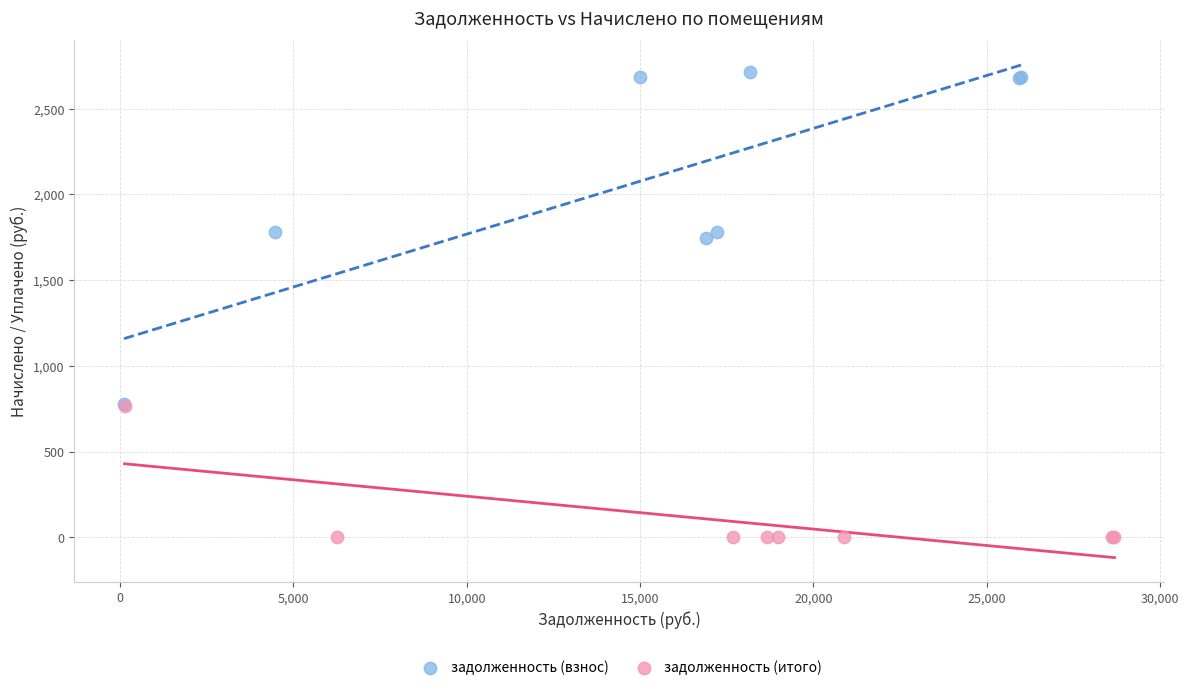

Which series reaches the minimum Y coordinate?

задолженность (итого)